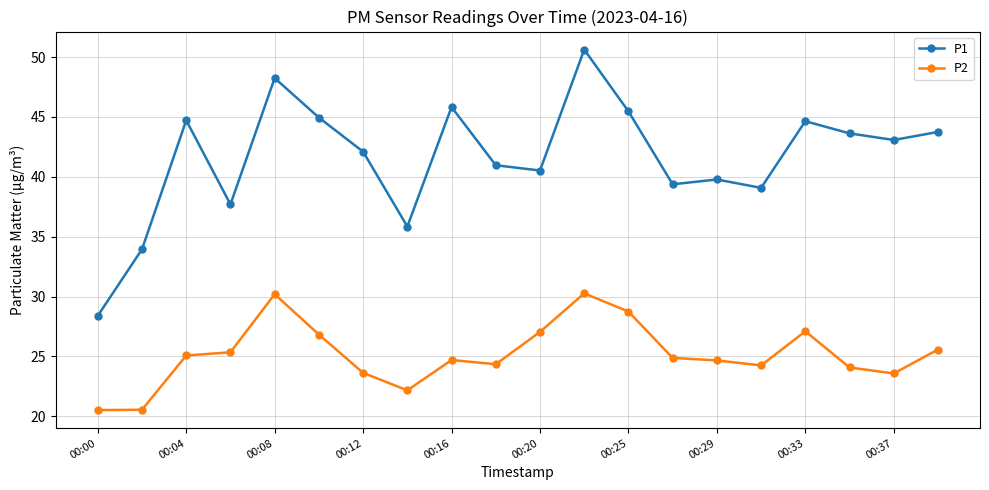

How many data points does each series have?

20